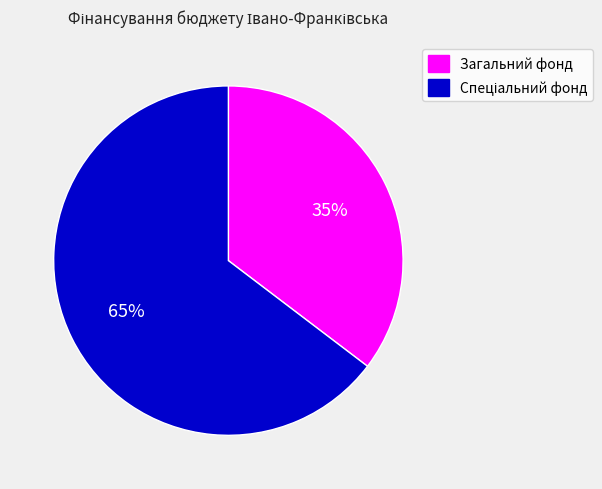

True or false: Загальний фонд accounts for 35% of the total.

True